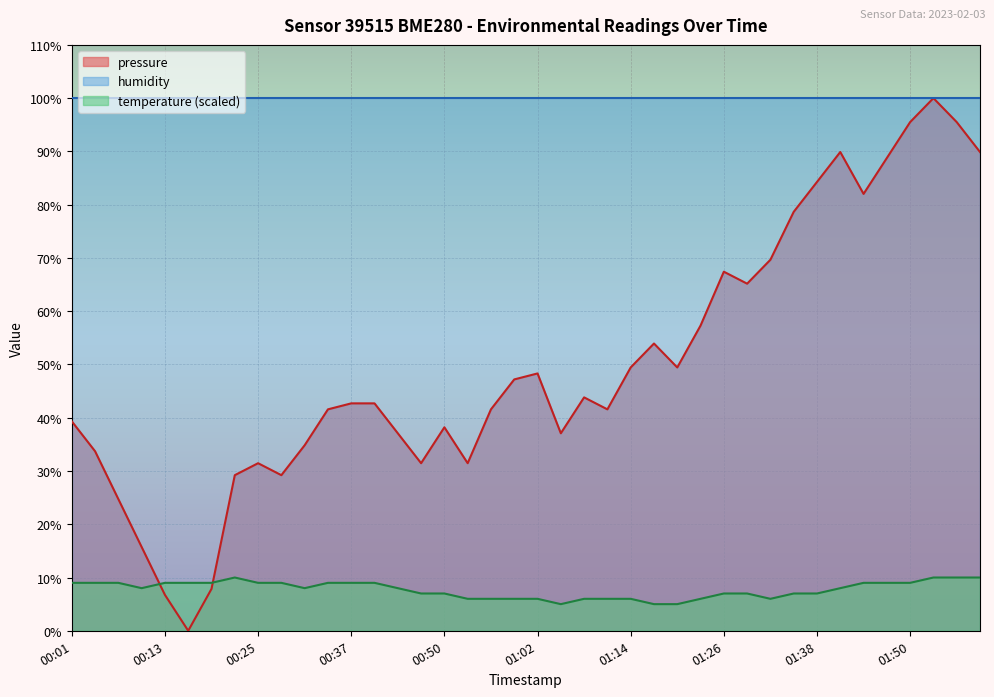

Which category has the lowest value across all series?

00:16